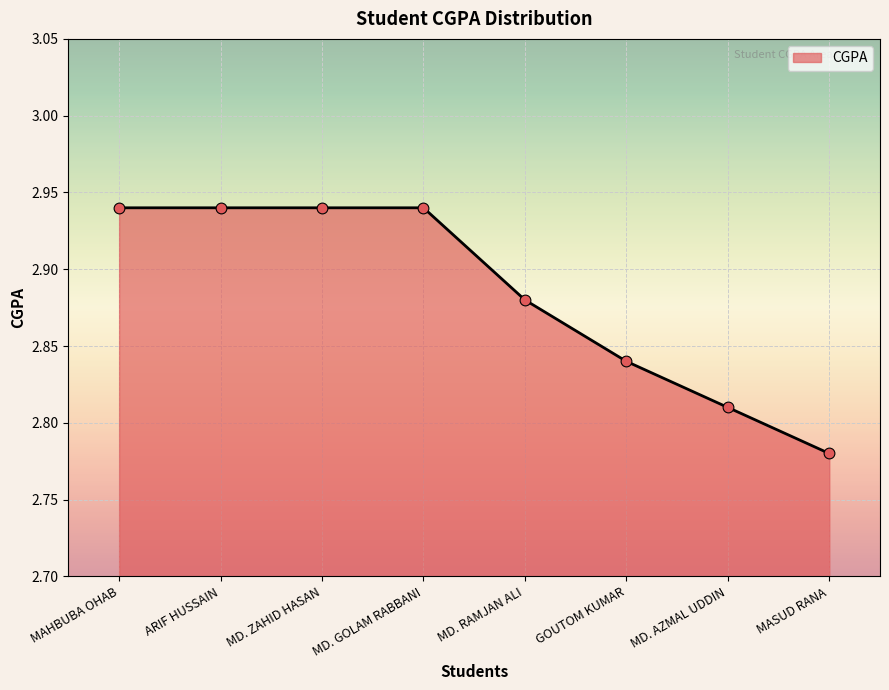

Approximately how many times larger is the value at MAHBUBA OHAB compared to MD. ZAHID HASAN?

1.0